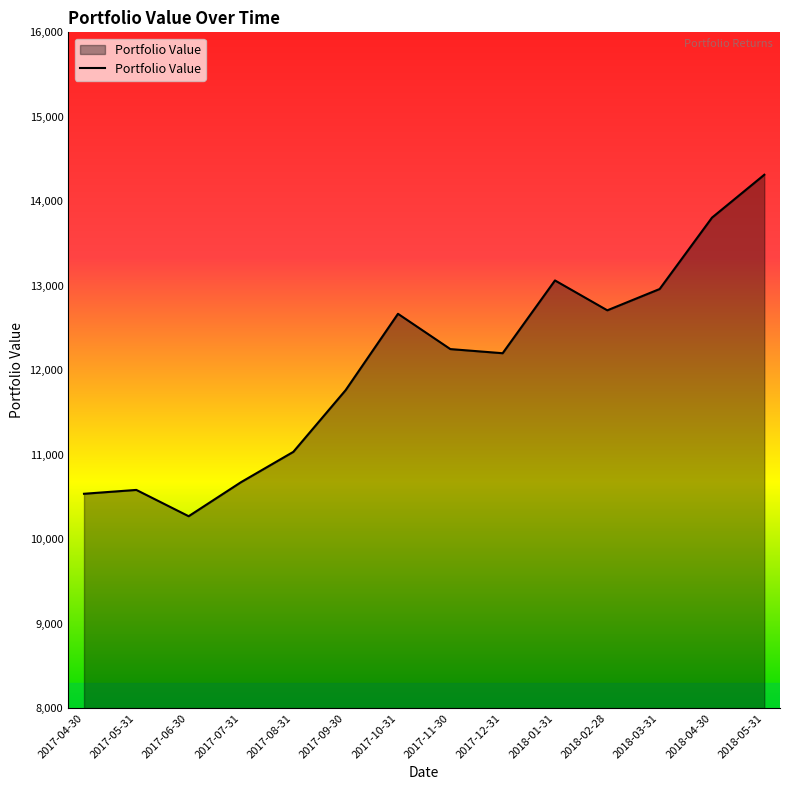

Is it true that the value at 2018-04-30 is 21209.0?

False